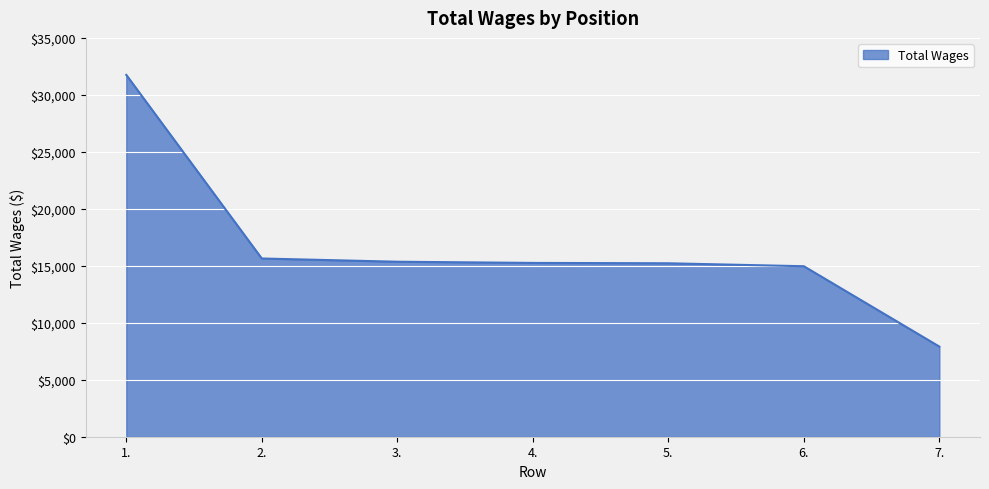

What is the sum of all values?

116097